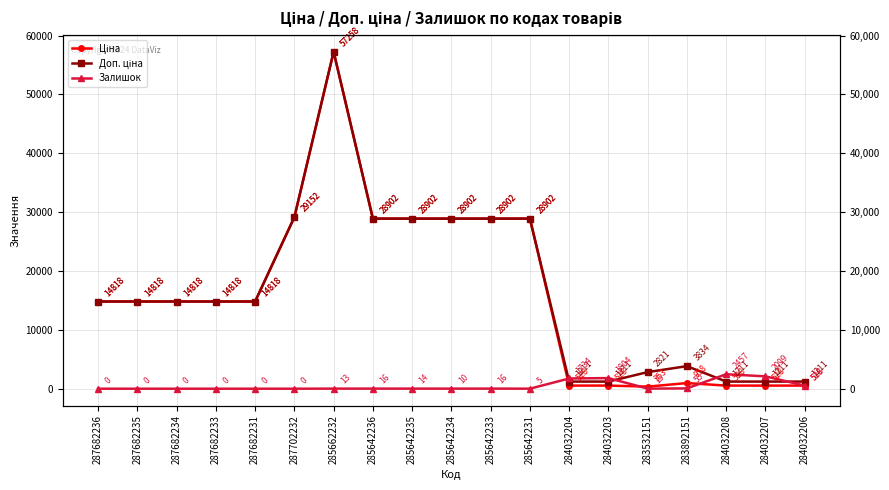

What is the spread (max minus min) of values at 287682234?

14817.6